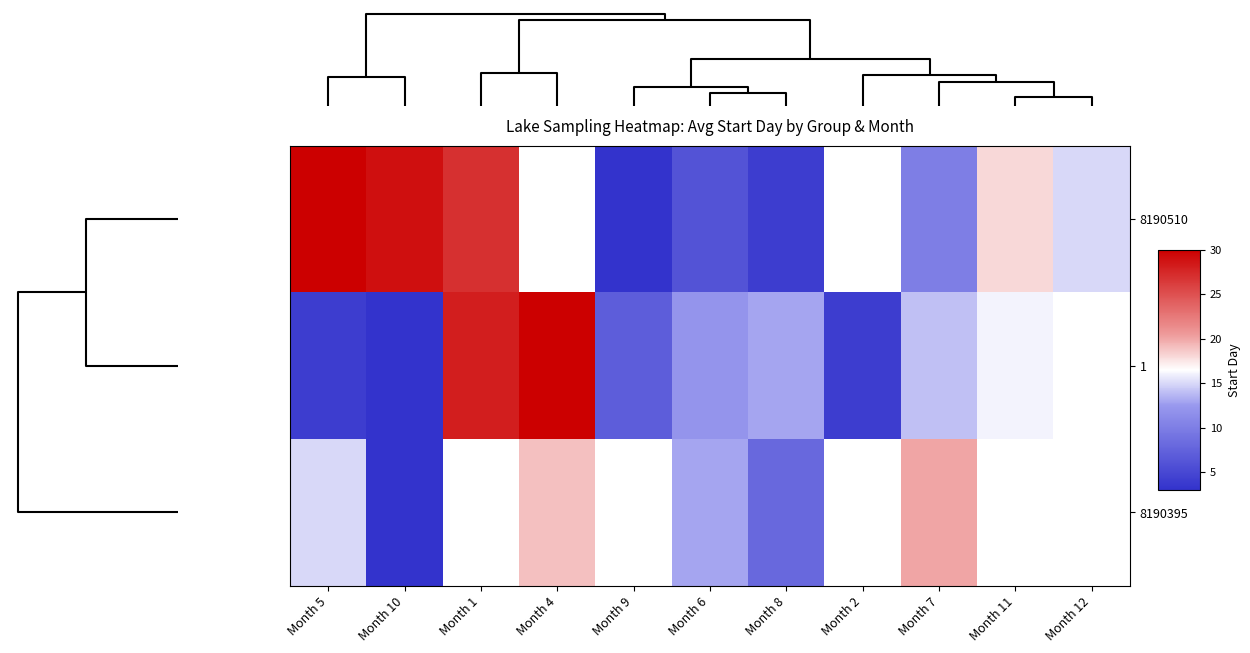

The 8190395 series shows 4.3 at Month 4. True or false?

False